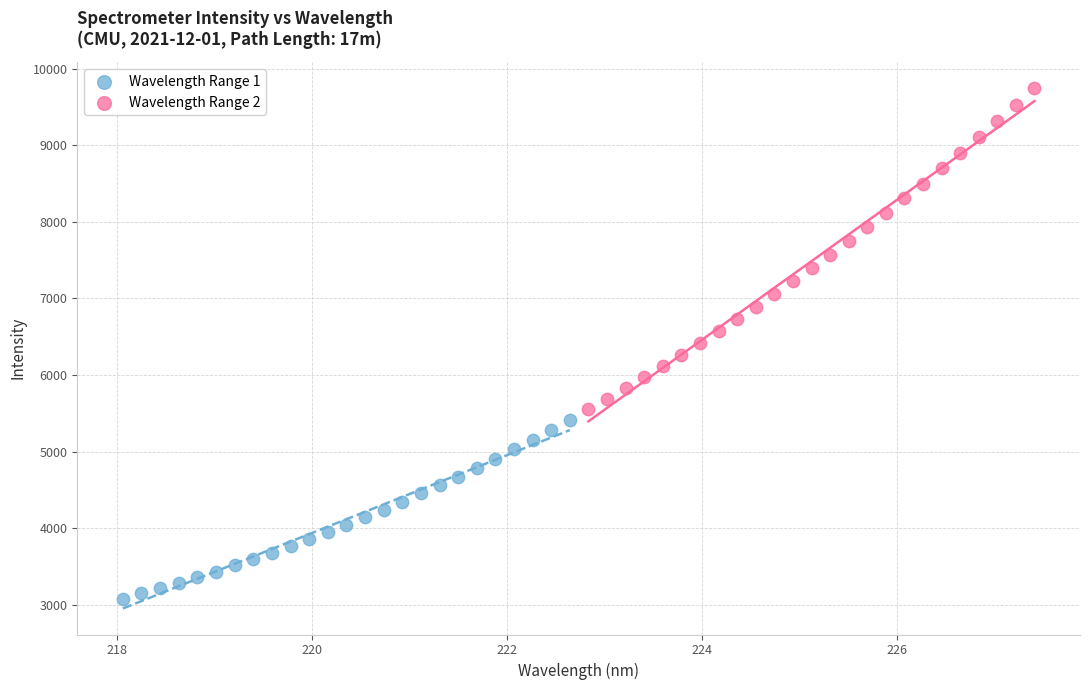

Which series contains the highest Y value?

Wavelength Range 2